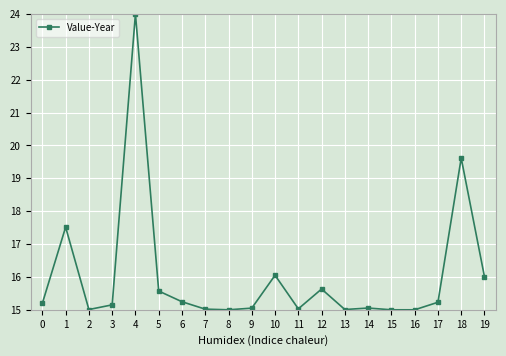

True or false: the data shows 15.2 at 0.

True